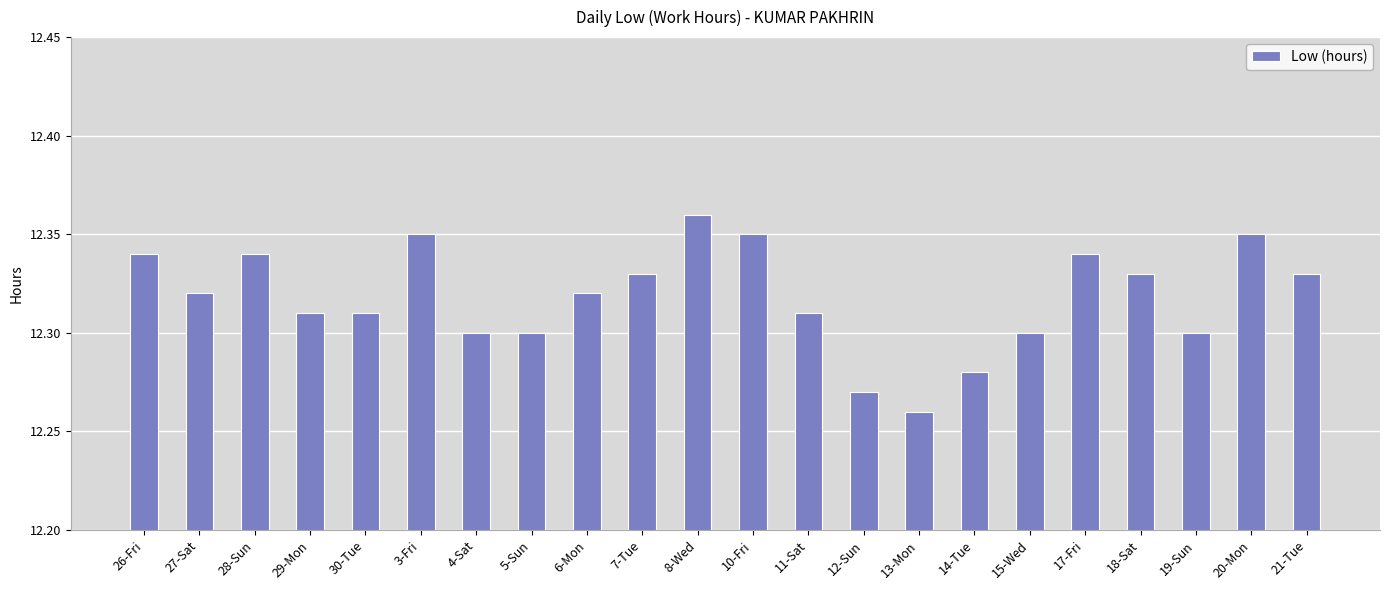

Count the values in the range 12 to 13.

22